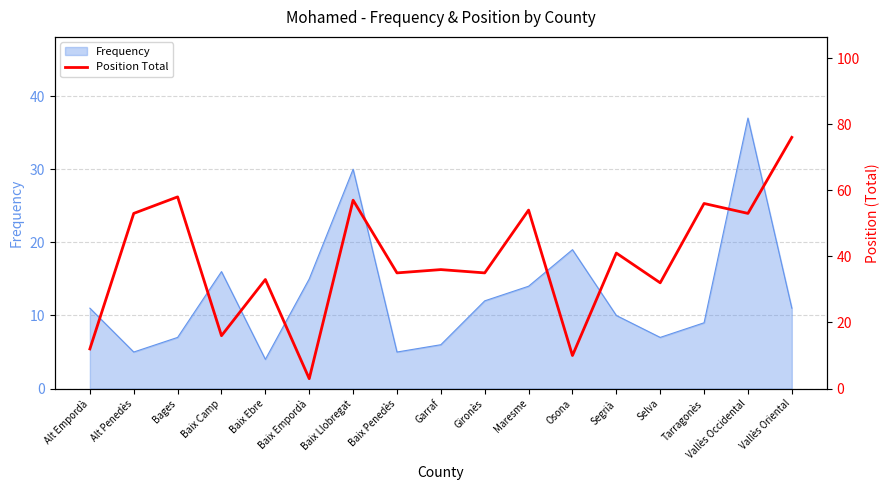

The value at Alt Empordà is 16. True or false?

False